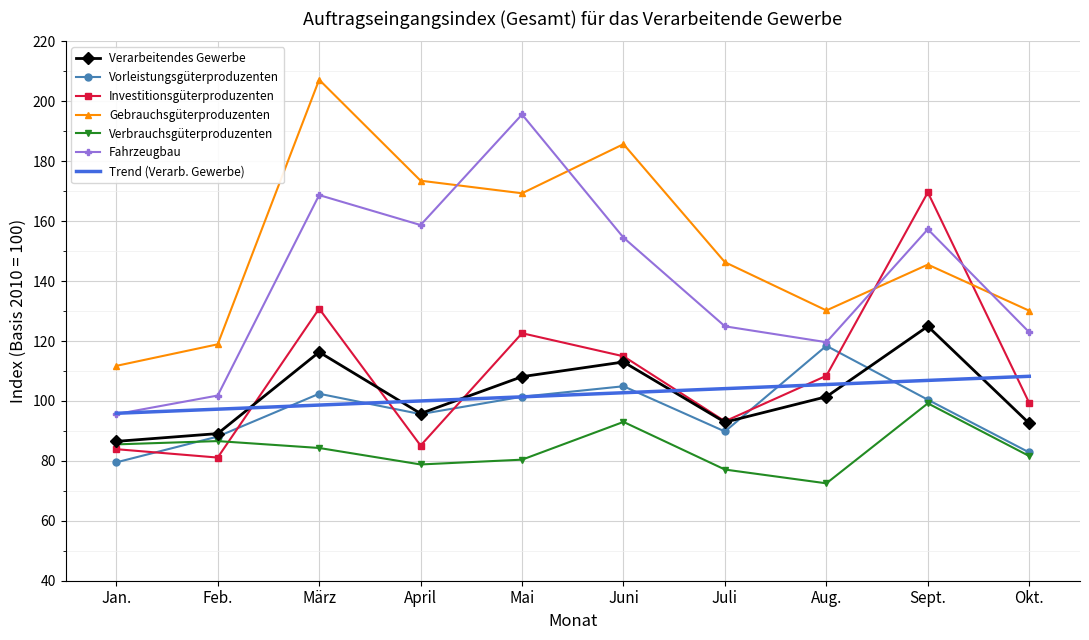

The Fahrzeugbau series shows 195.6 at Mai. True or false?

True